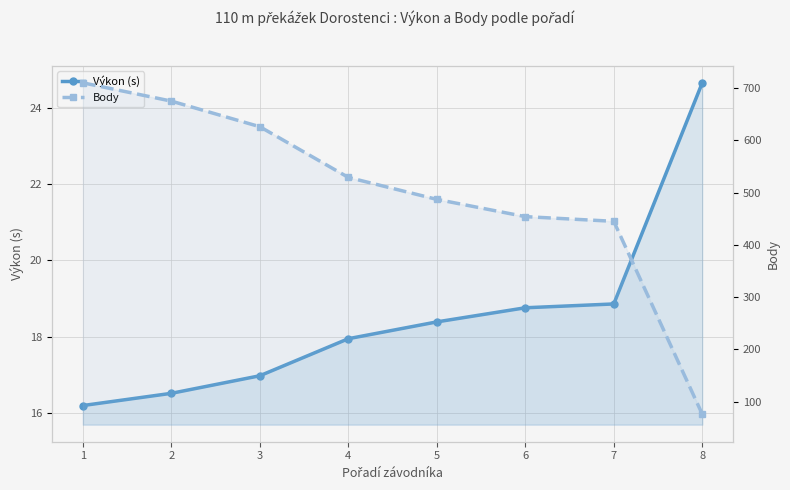

What is the maximum value shown in the chart?

710.0